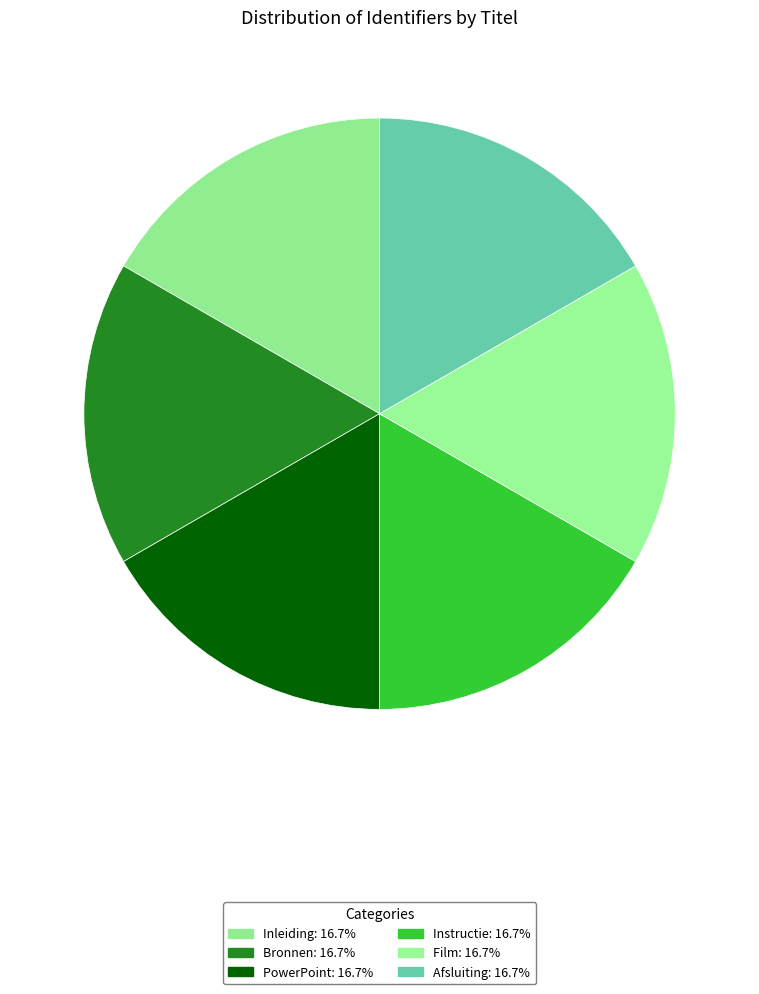

To the nearest percent, what portion does PowerPoint represent?

17%